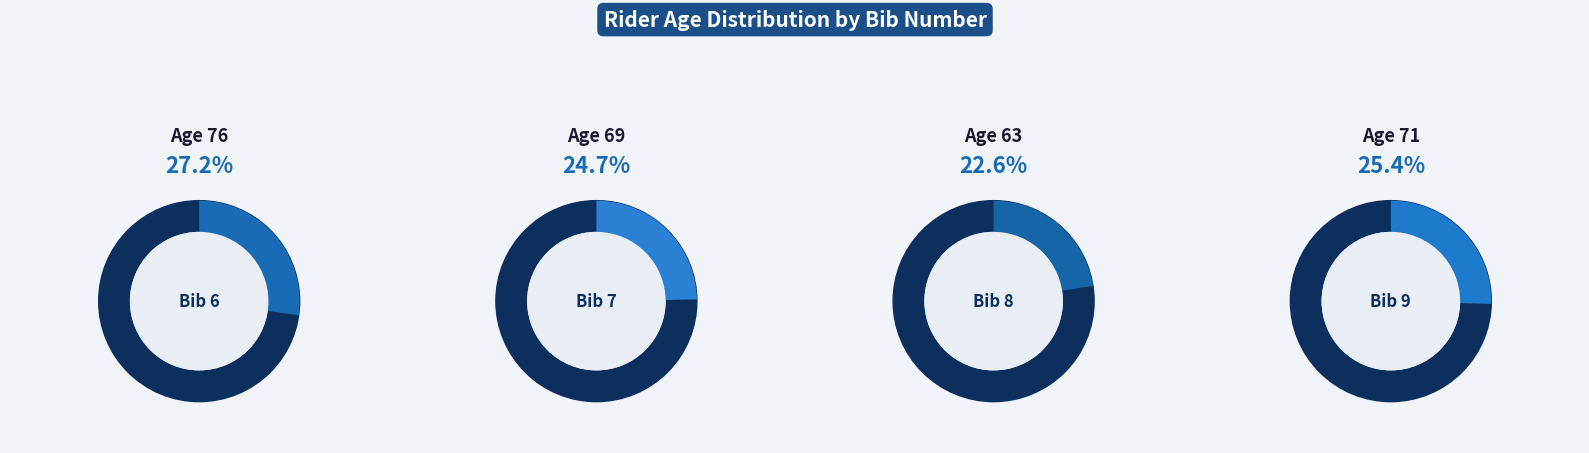

Combined, do 7 and 9 account for over 50%?

Yes